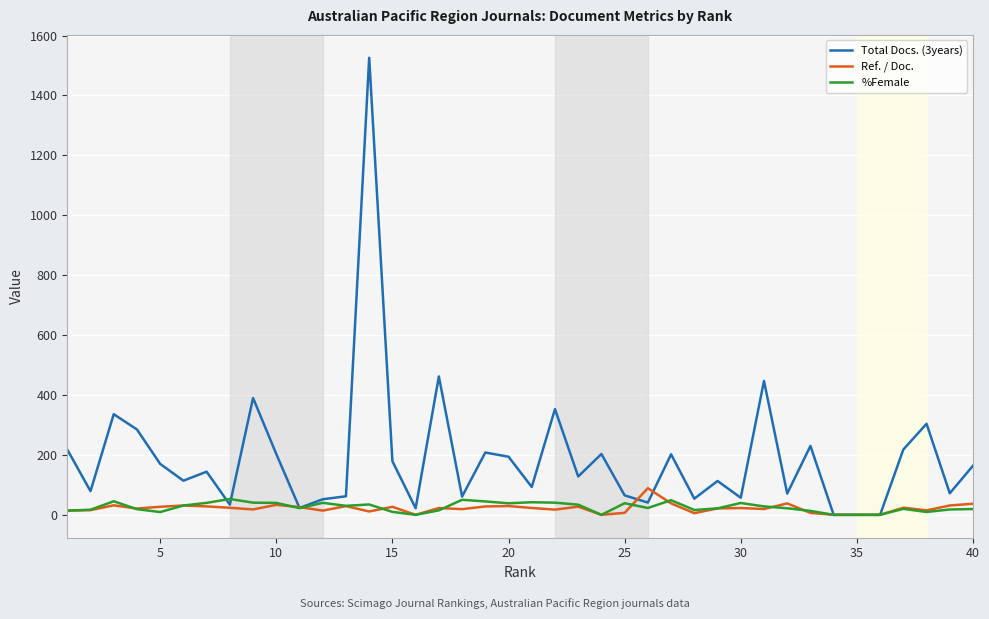

What are all the series names shown in the legend?

Total Docs. (3years), Ref. / Doc., %Female